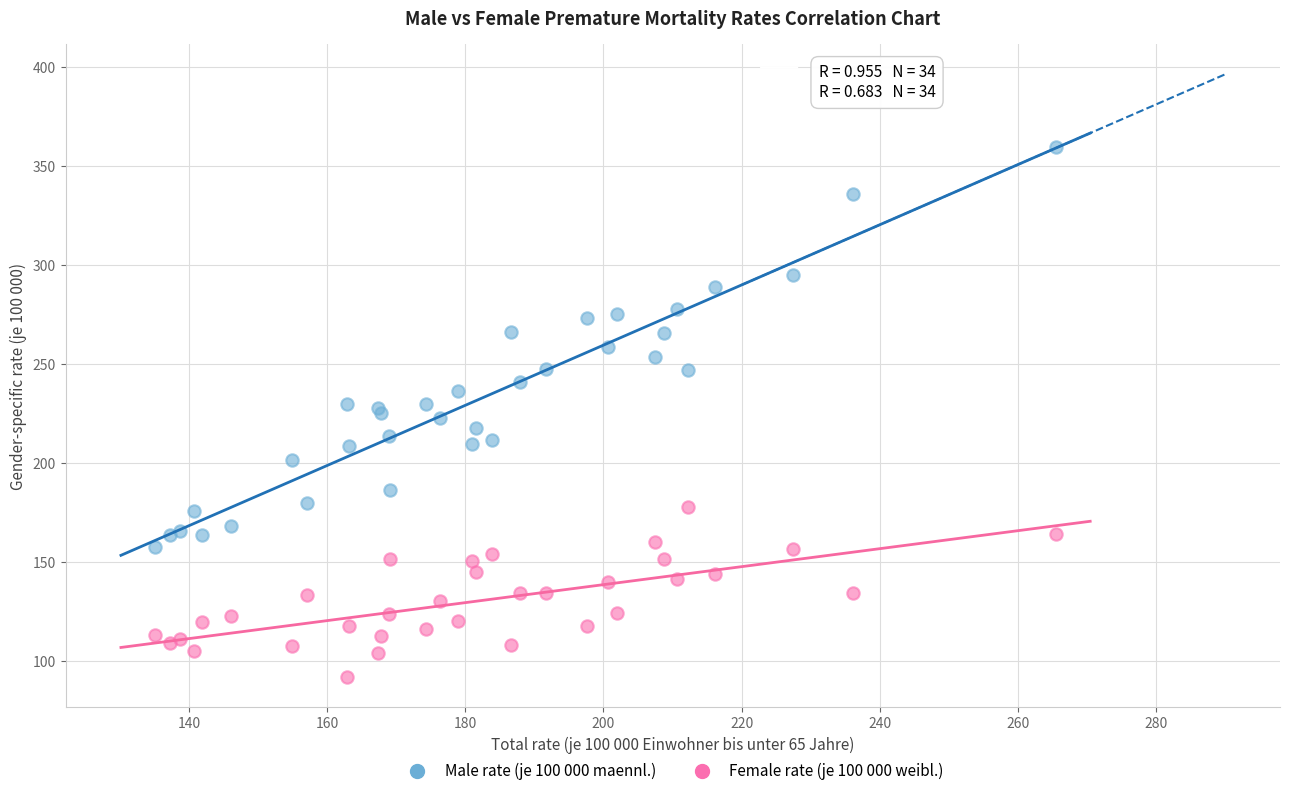

Which series contains the highest Y value?

Male rate (je 100 000 maennl.)